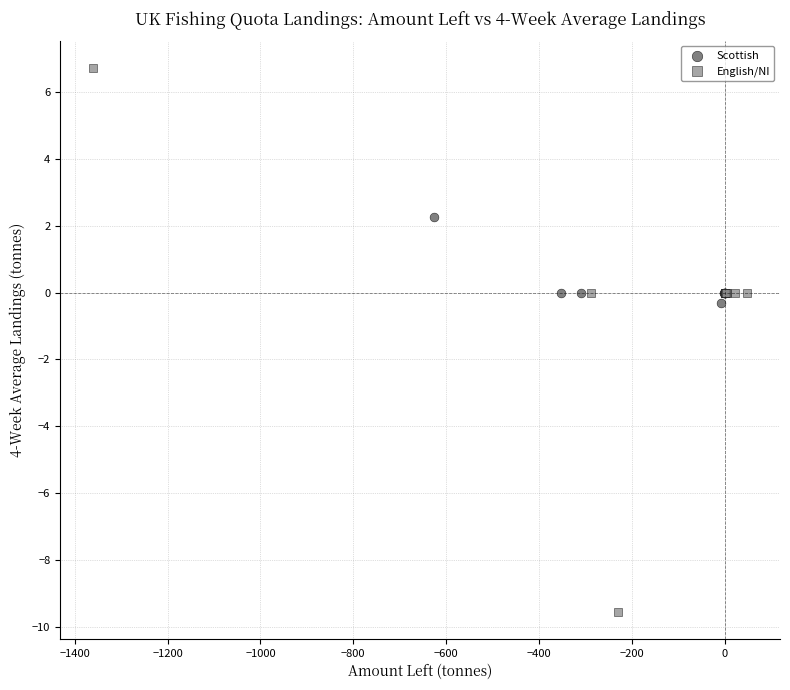

Which series has the widest spread of Y values?

English/NI